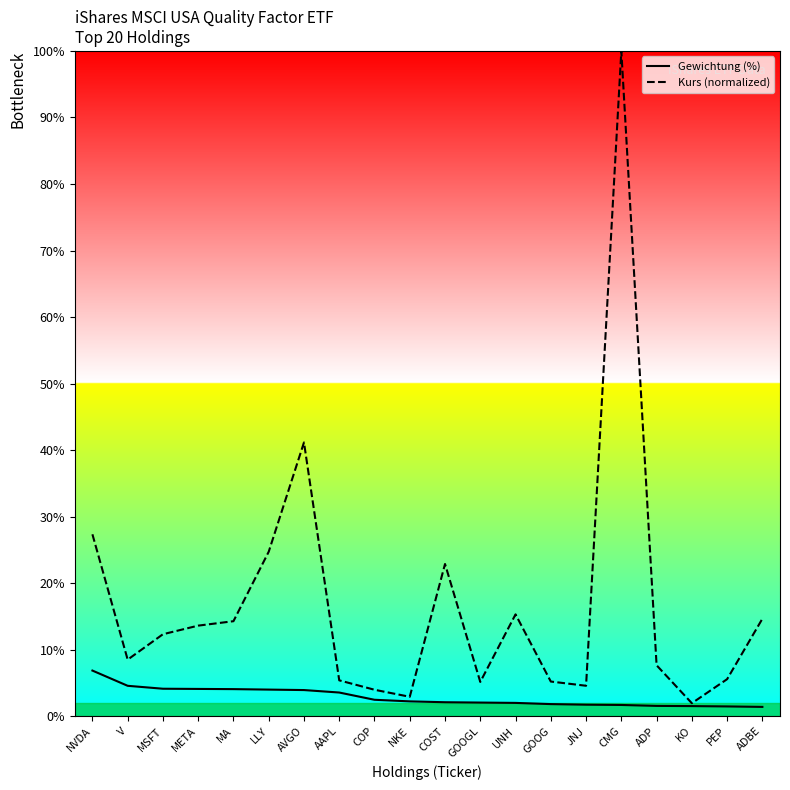

How many values in the Kurs (normalized) series are below 12?

10